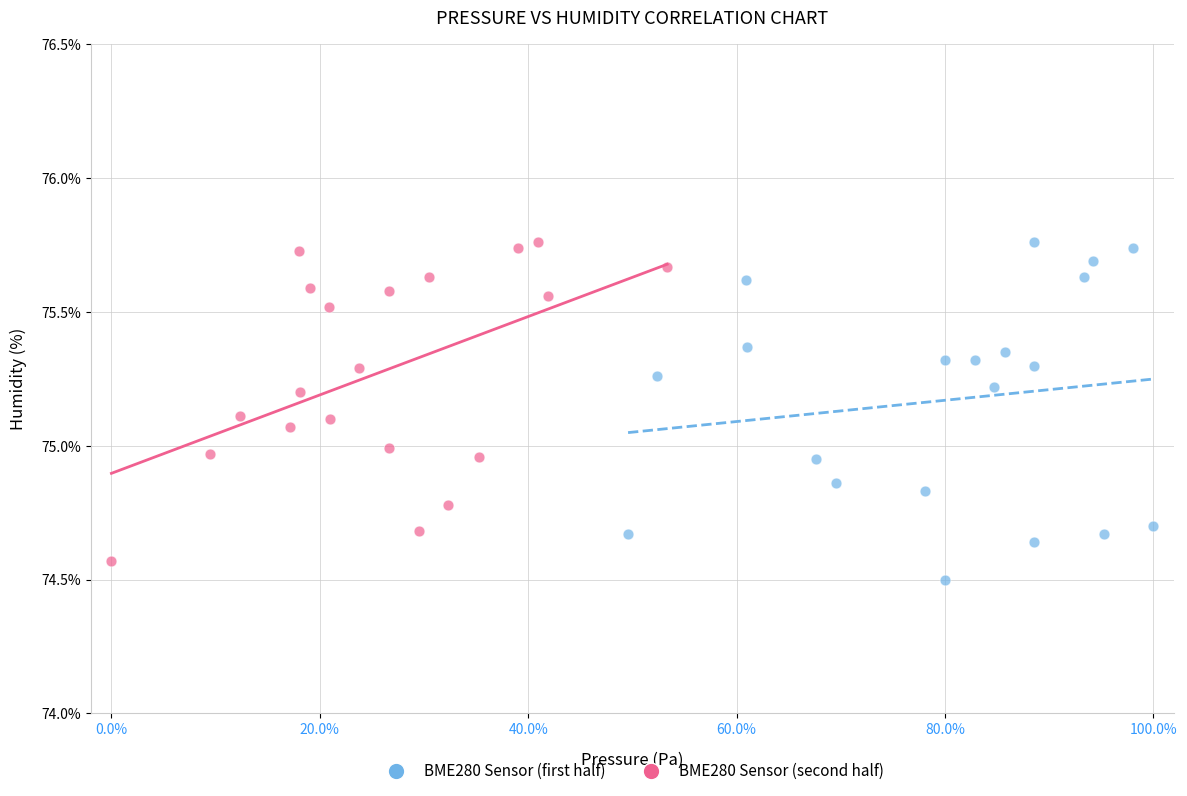

Which series has the widest spread of Y values?

BME280 Sensor (first half)